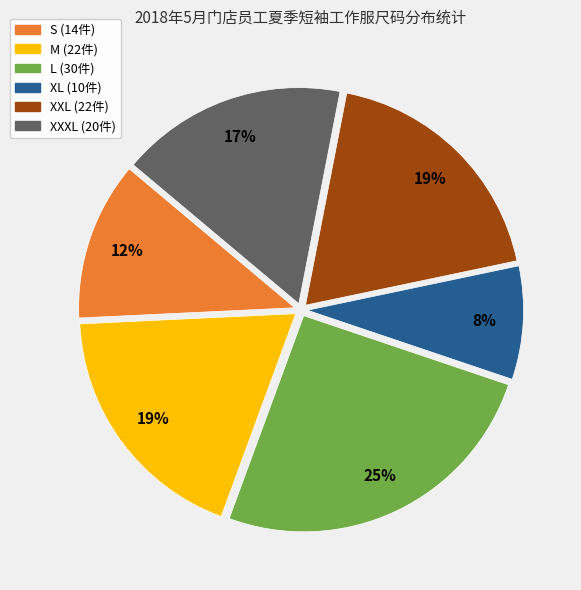

To the nearest percent, what is the difference between the largest and smallest slice percentages?

17%